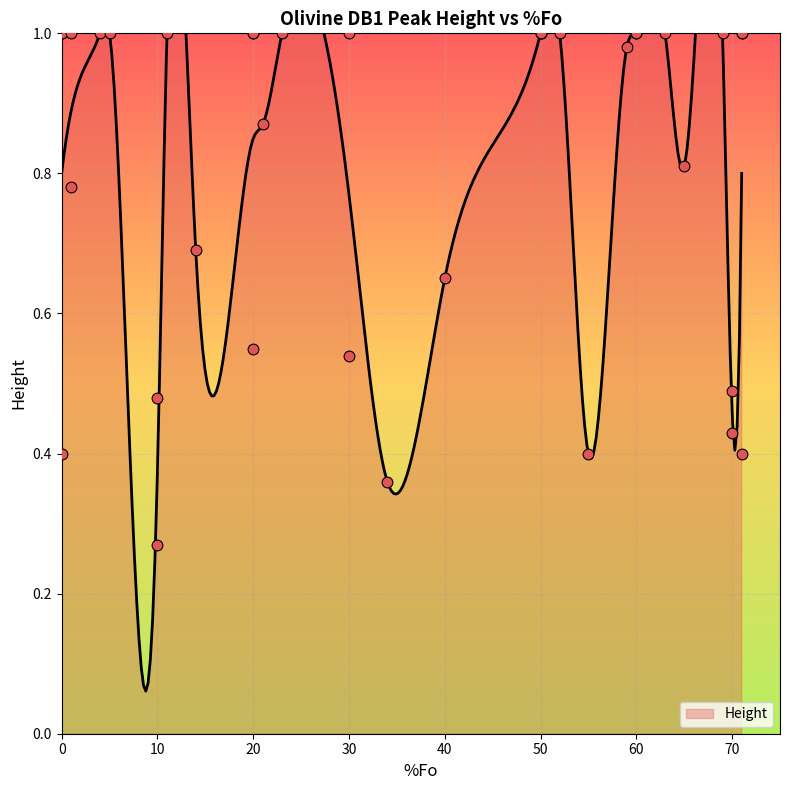

Which has a higher value, 10 or 69?

69